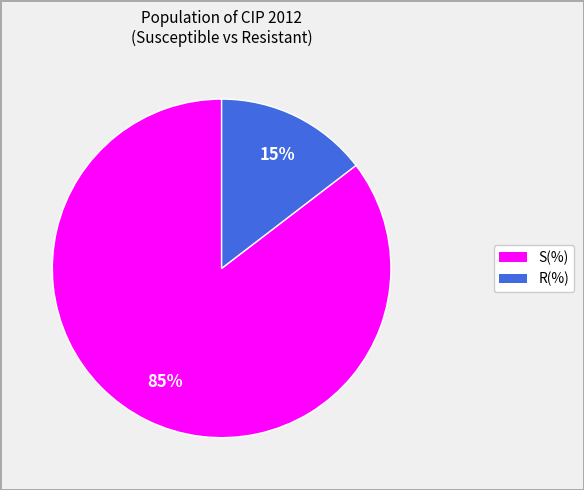

Does any single category account for the majority?

Yes